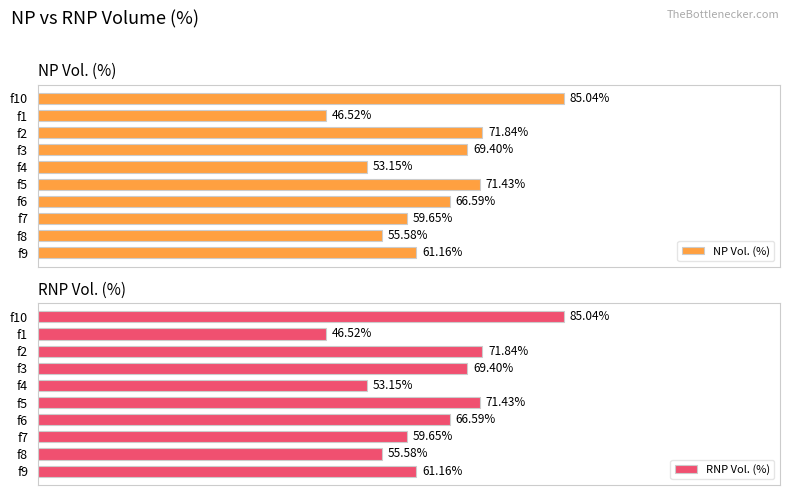

What is the sum of all NP Vol. (%) values?

640.3